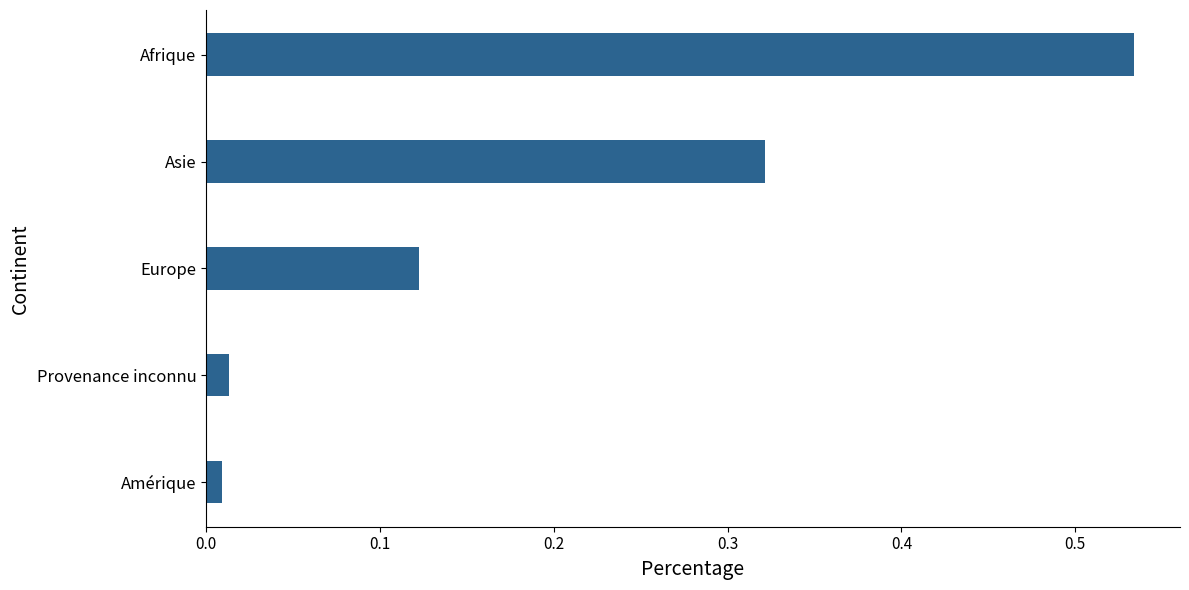

Does the chart contain any negative values?

No